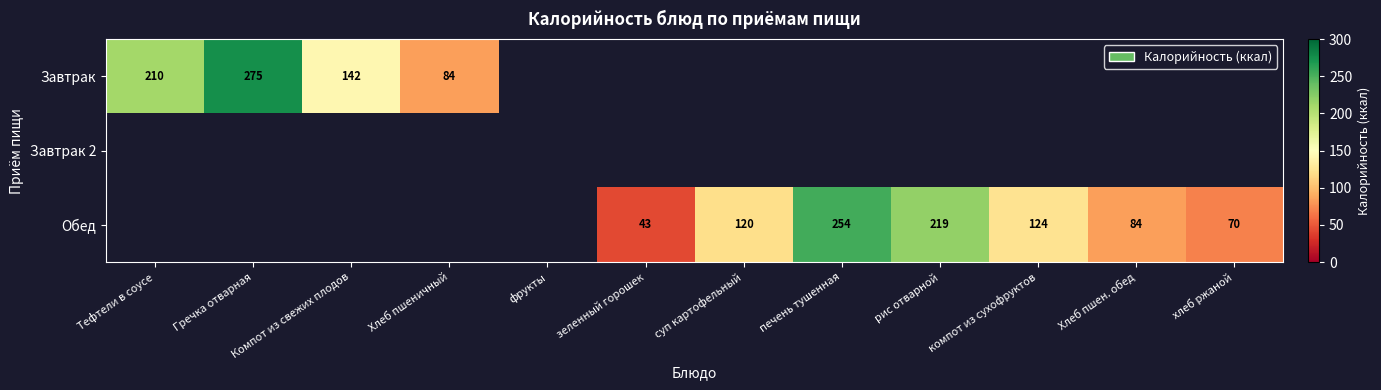

How many series are shown in this chart?

3